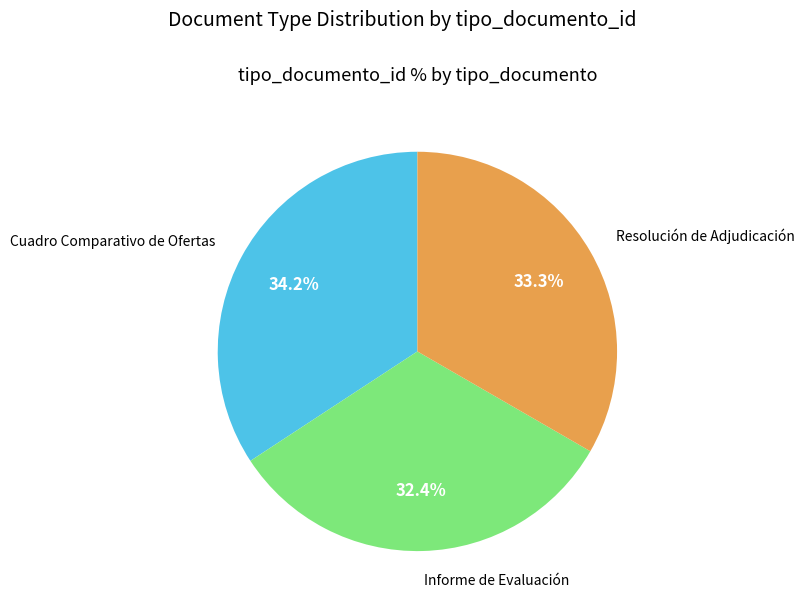

To the nearest percent, what portion does Cuadro Comparativo de Ofertas represent?

34%